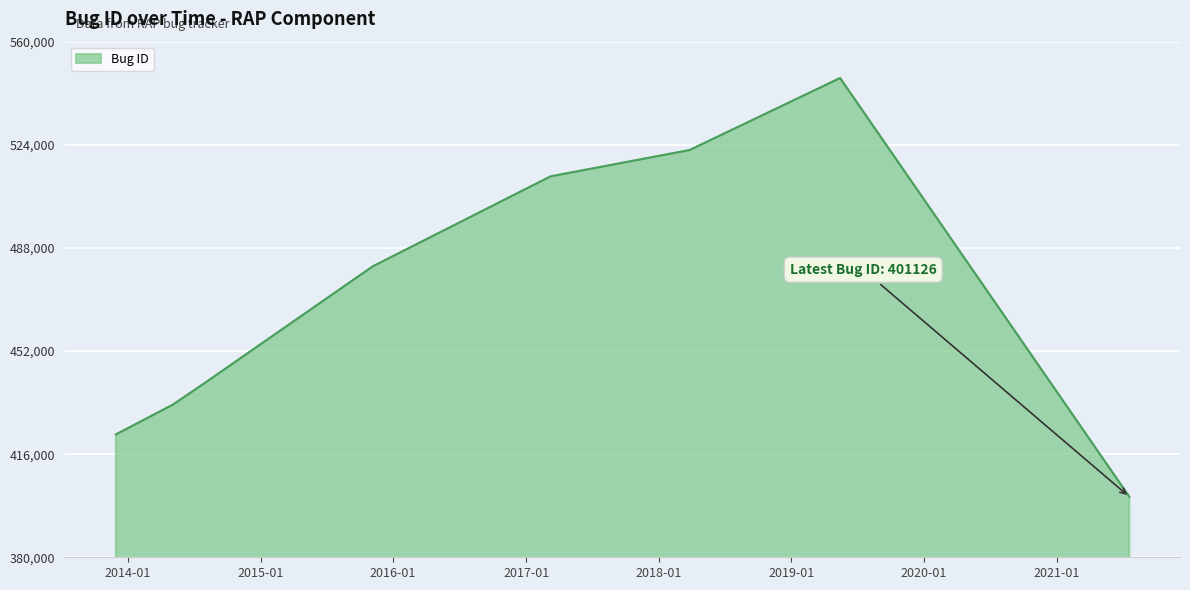

What is the smallest value displayed?

401126